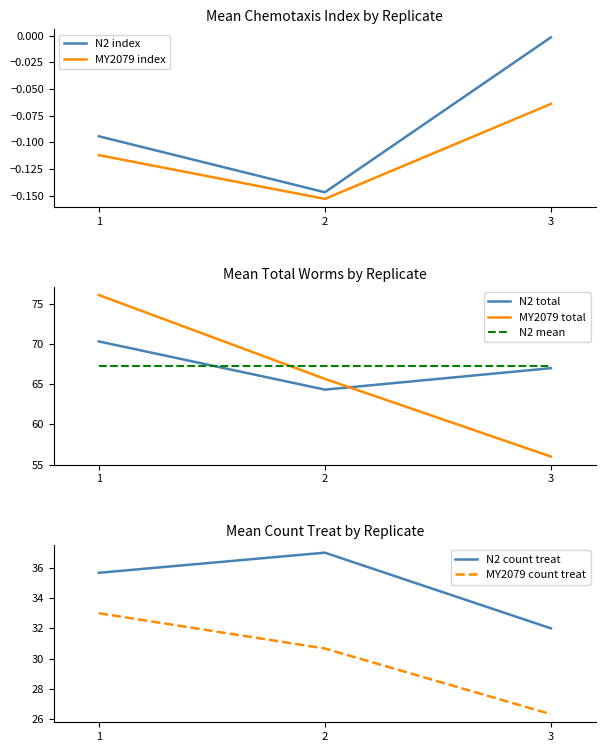

What is the total value across all series at 3?

181.3